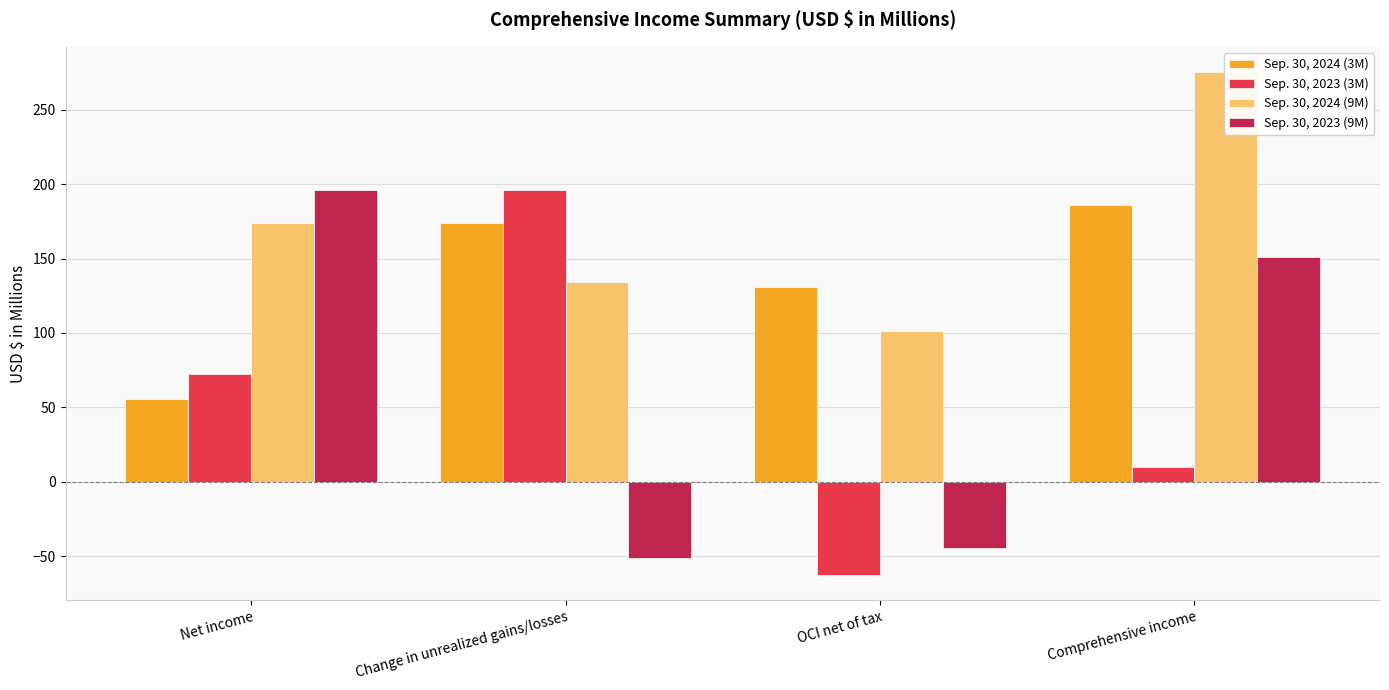

True or false: Sep. 30, 2024 (3M) has a value of 269.7 at Change in unrealized gains/losses.

False